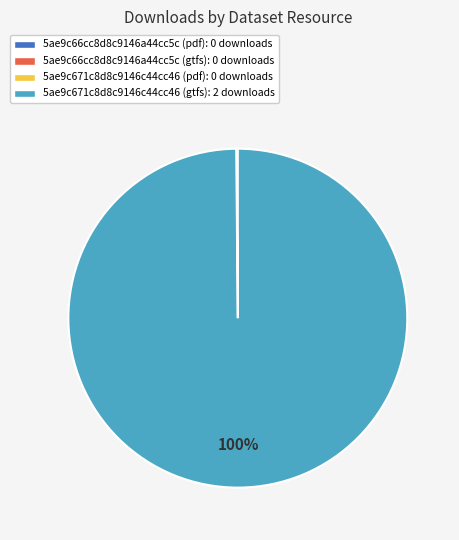

To the nearest percent, what is the difference between the largest and smallest slice percentages?

100%